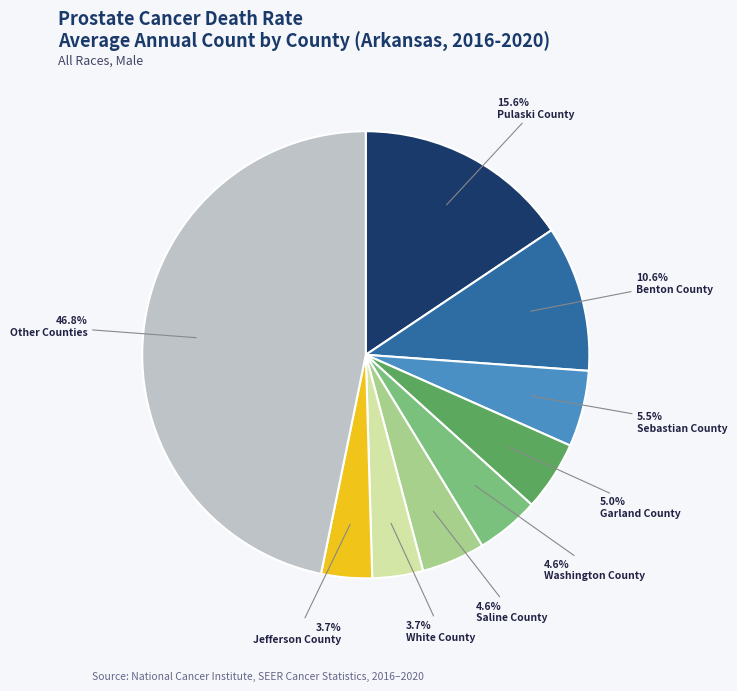

Which category has the biggest portion of the pie?

Other Counties